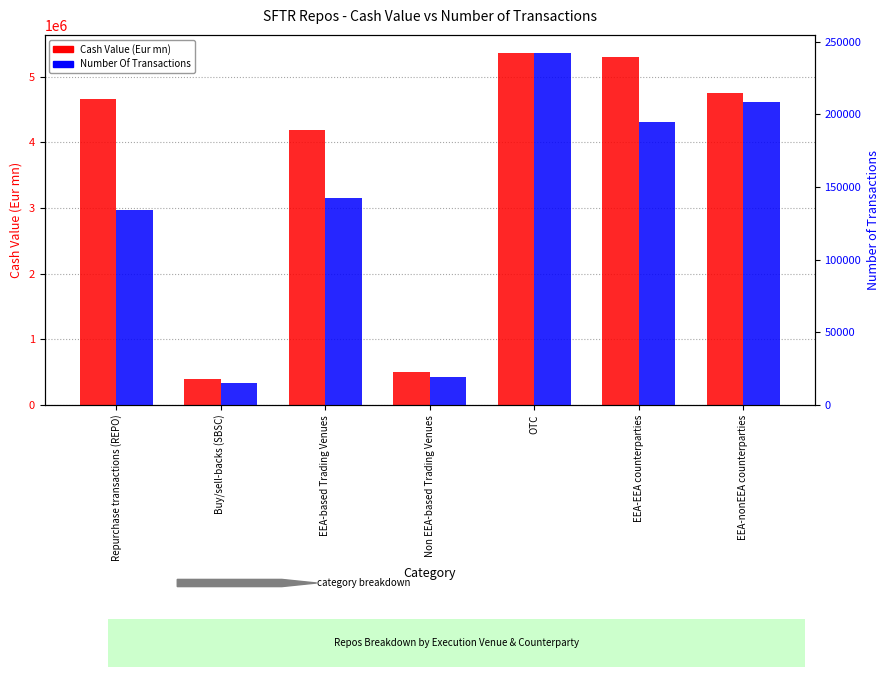

What is the value of the Cash Value (Eur mn) bar at the 5th from the left?

5370224.5